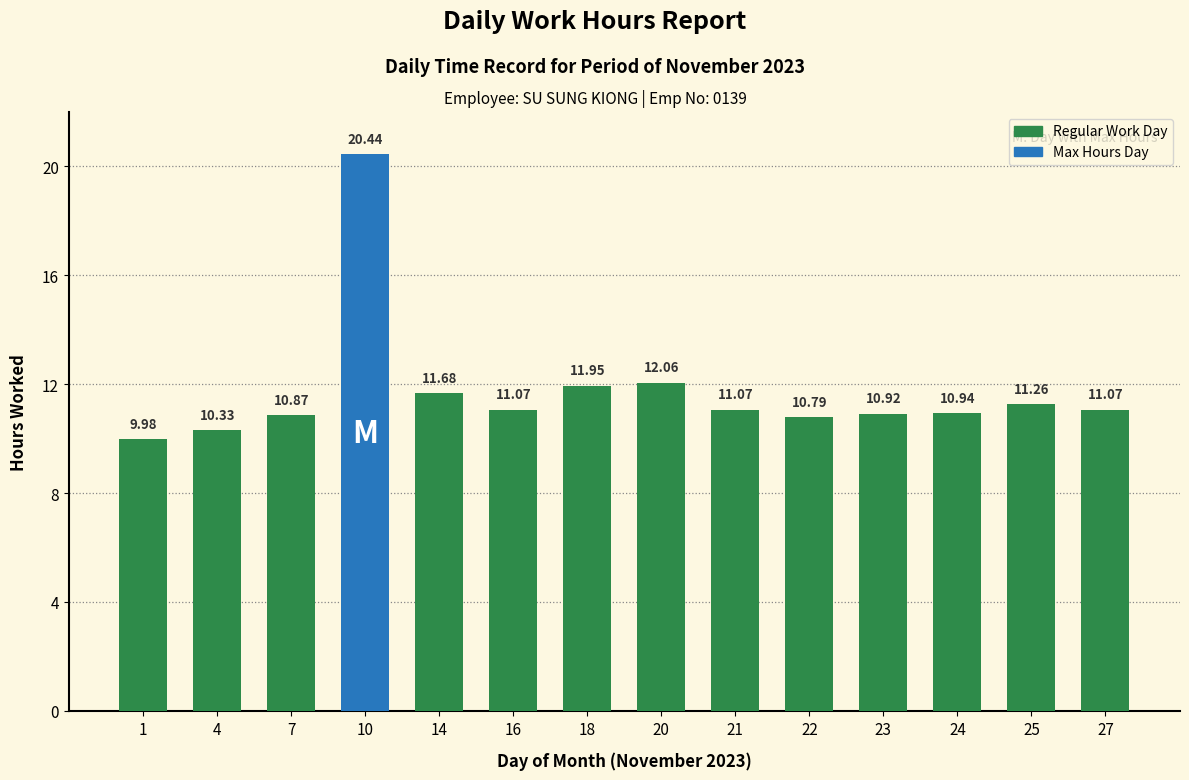

At which label is the value closest to 15?

20